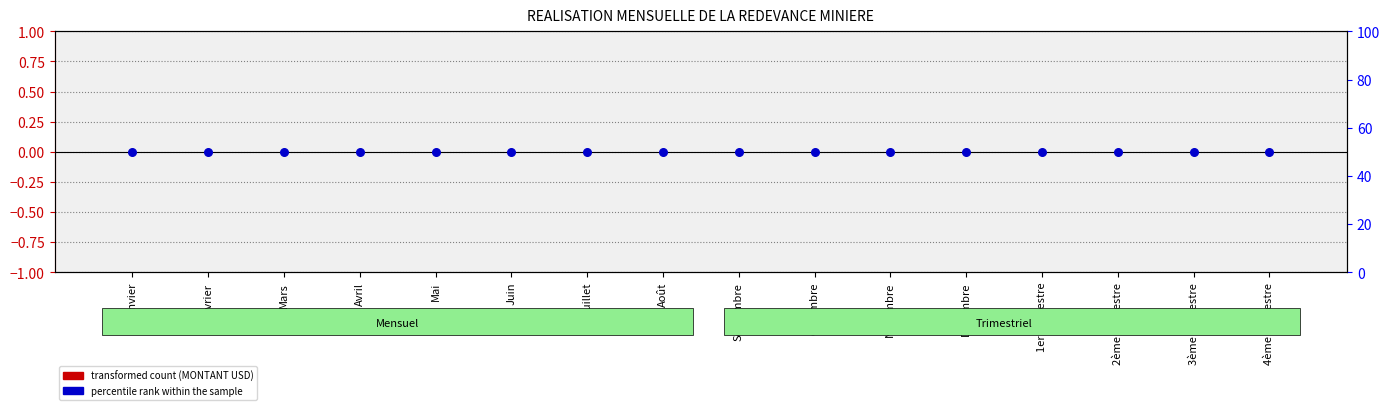

At how many categories does at least one series exceed 42?

16